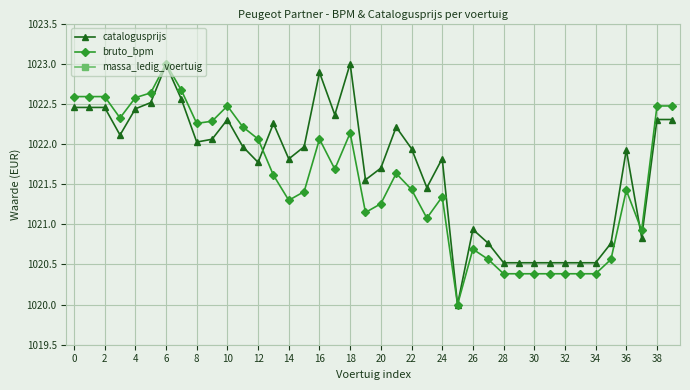

At which label does bruto_bpm reach its peak?

6